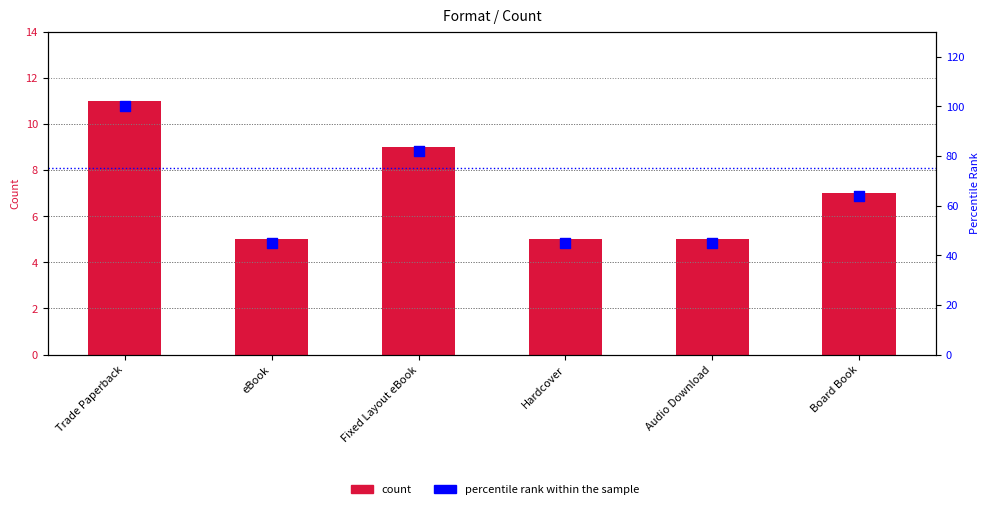

Which series has the largest total across all categories?

percentile rank within the sample